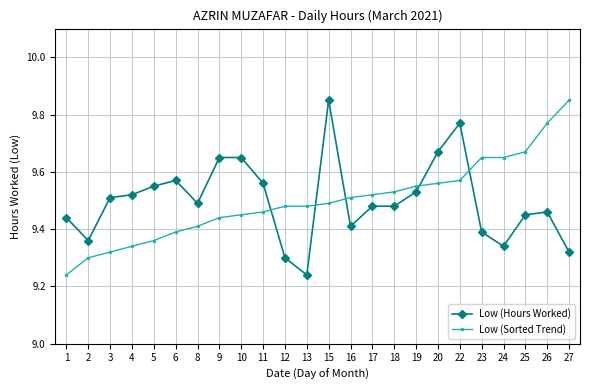

Is it true that Low (Hours Worked) equals 13.5 at 9?

False